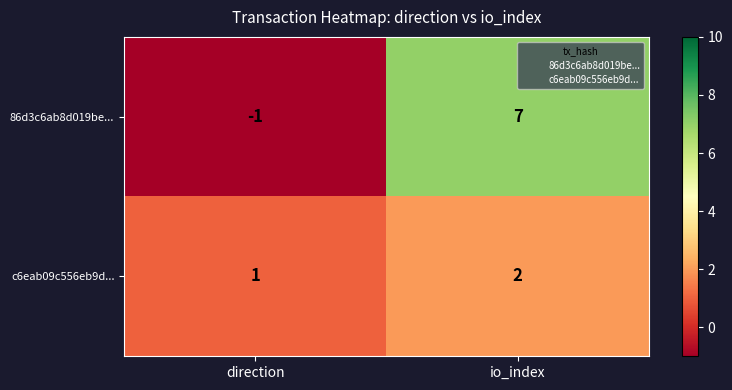

Reading left to right, what are all the values shown in this chart?

86d3c6ab8d019be...: direction=-1	io_index=7
c6eab09c556eb9d...: direction=1	io_index=2